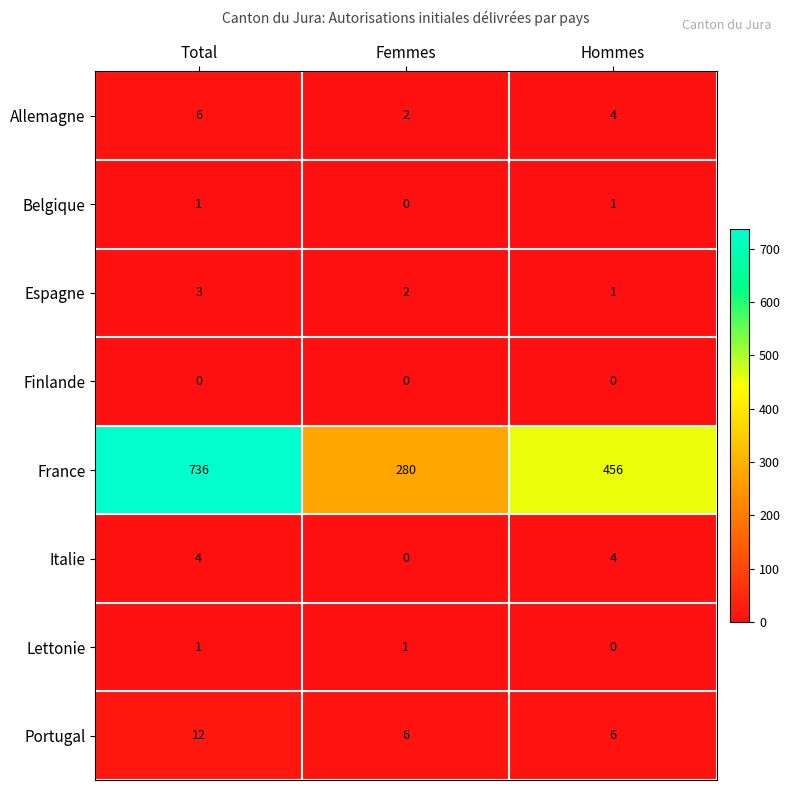

Which series has the largest range (max minus min)?

France